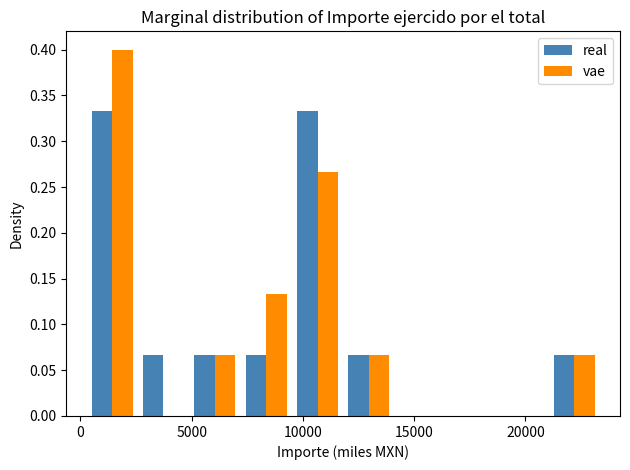

What is the height of the real bar covering 7000 to 9500 on the x-axis? Neither the bar edges nor the heights are printed on the chart, so give them approximately, as read against the axes.

0.065